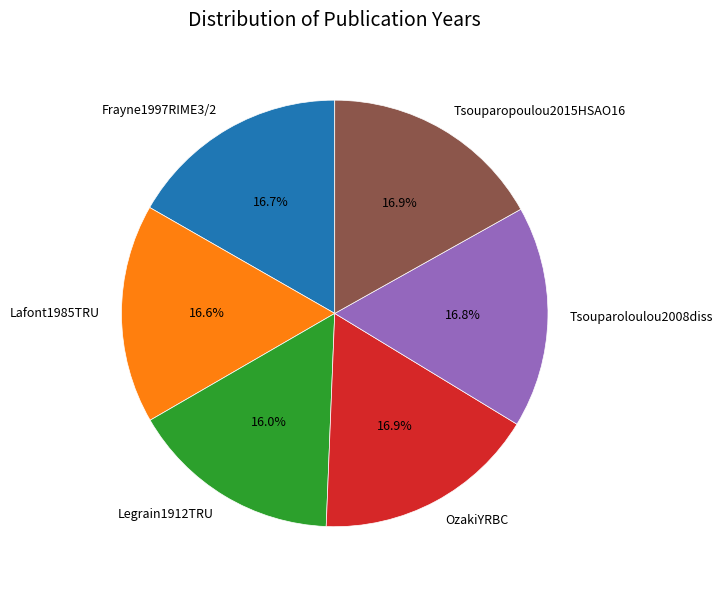

To the nearest percent, what portion does Legrain1912TRU represent?

16%